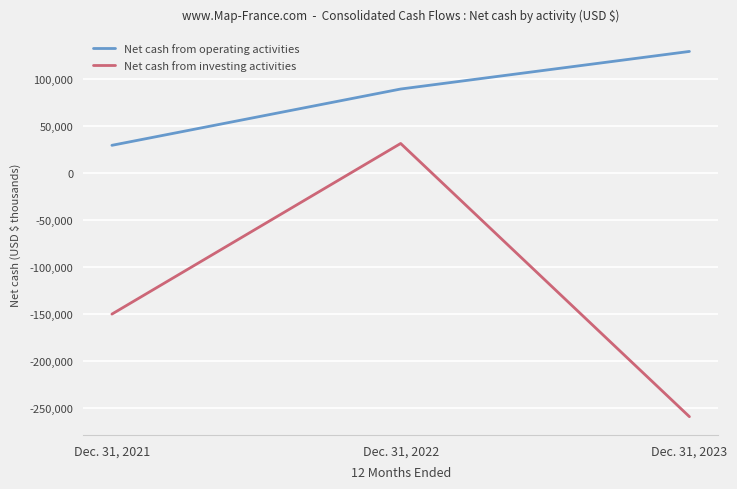

At which label does Net cash from investing activities reach its minimum?

Dec. 31, 2023